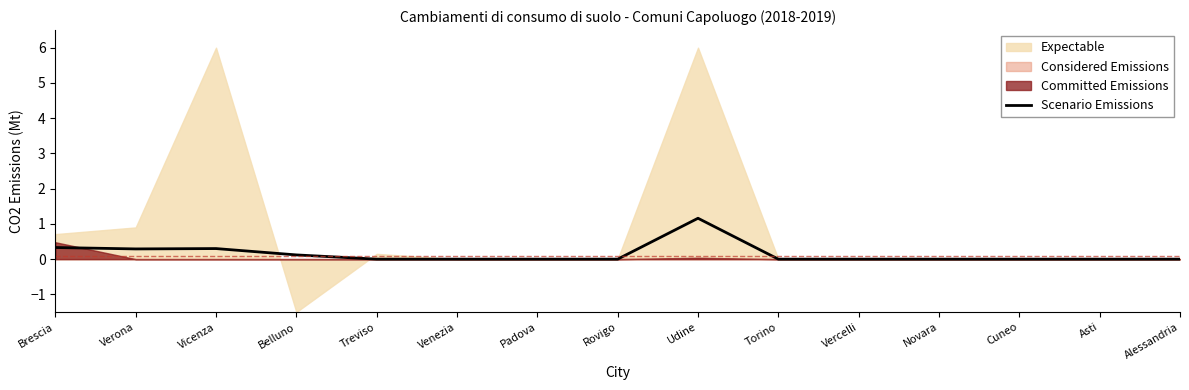

Rank the categories by value from lowest to highest.

Treviso, Venezia, Padova, Rovigo, Torino, Vercelli, Novara, Cuneo, Asti, Alessandria, Belluno, Verona, Vicenza, Brescia, Udine